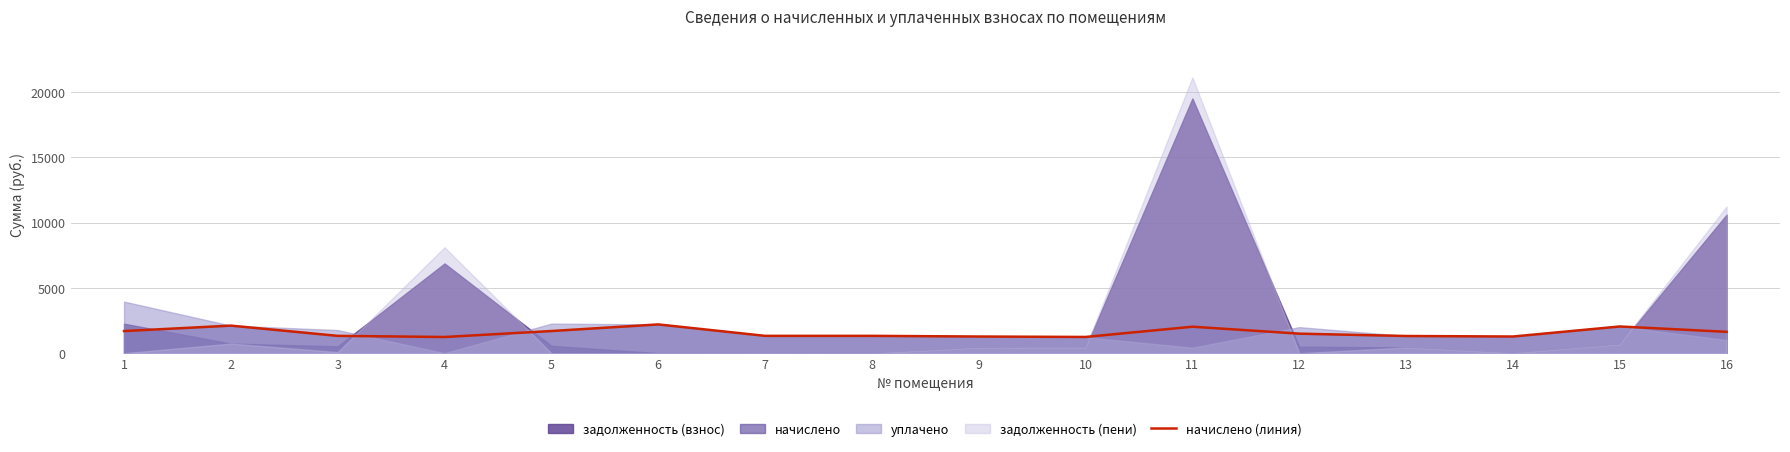

Where is the first local minimum?

4